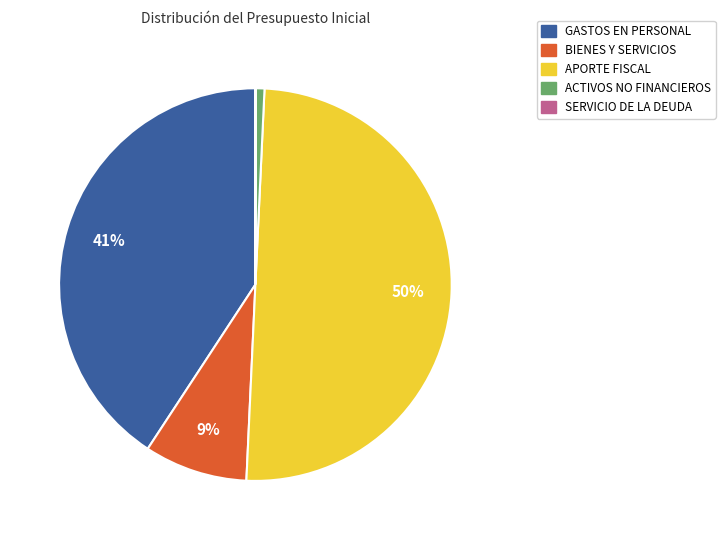

To the nearest percent, what is the average slice percentage?

20%